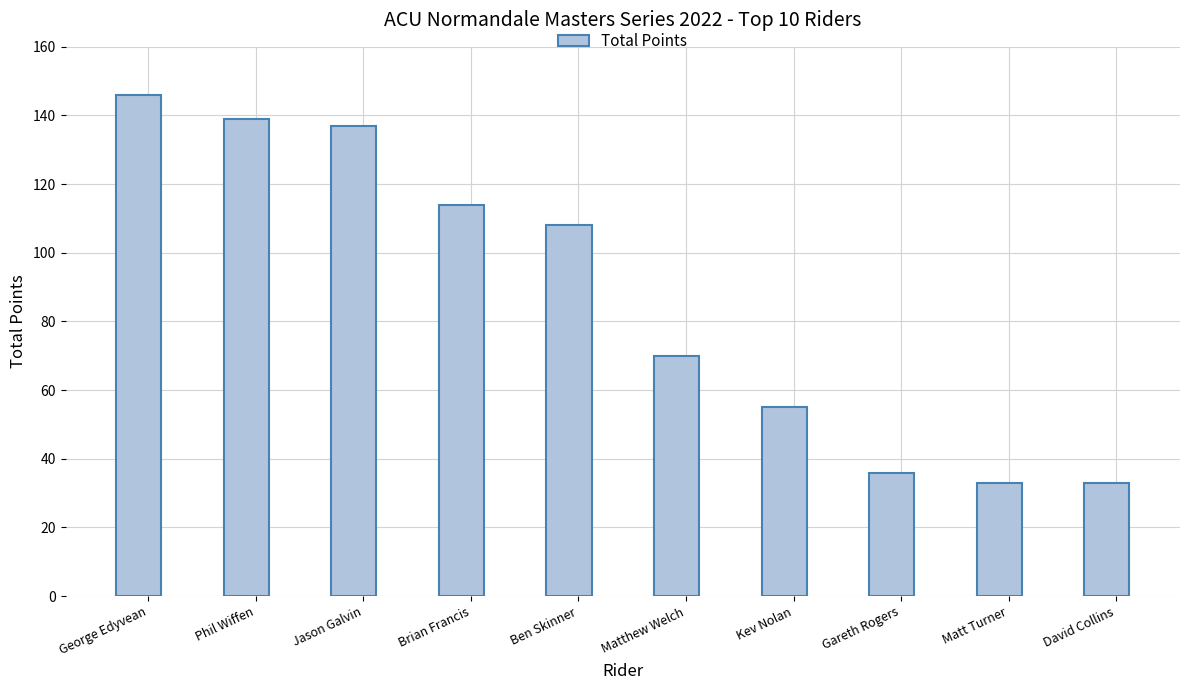

What is the difference between the values at Brian Francis and Jason Galvin?

23